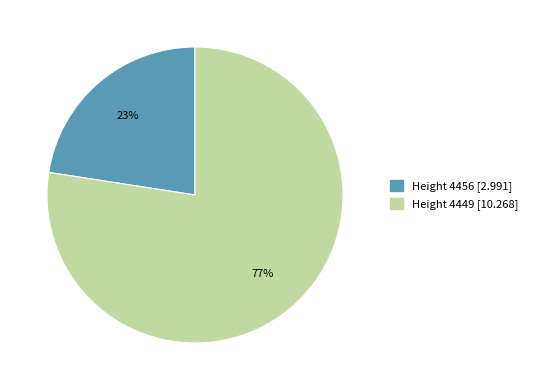

Does any single category account for the majority?

Yes